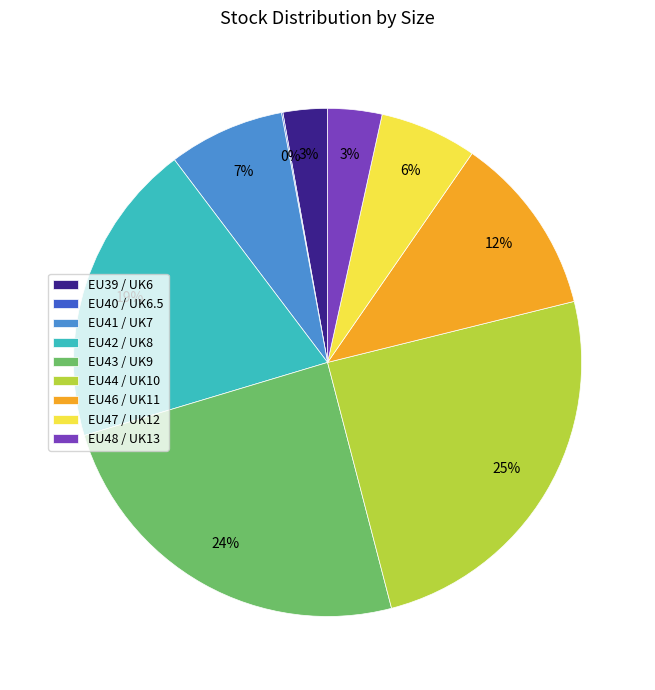

To the nearest percent, what is the average slice percentage?

11%